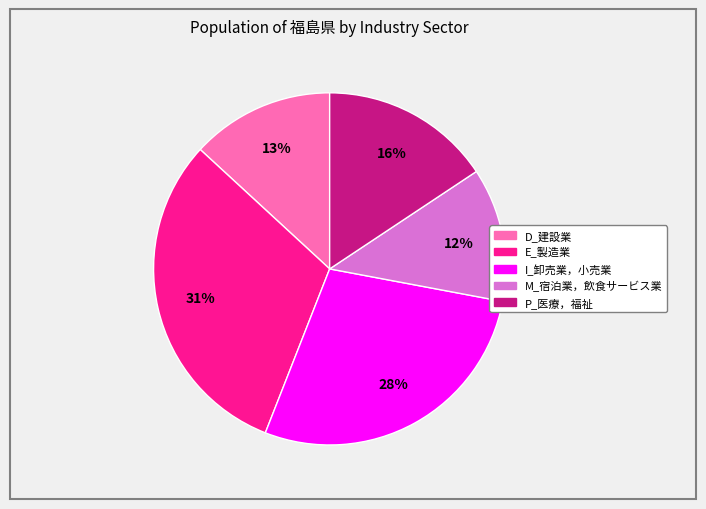

To the nearest percent, what portion does I_卸売業，小売業 represent?

28%